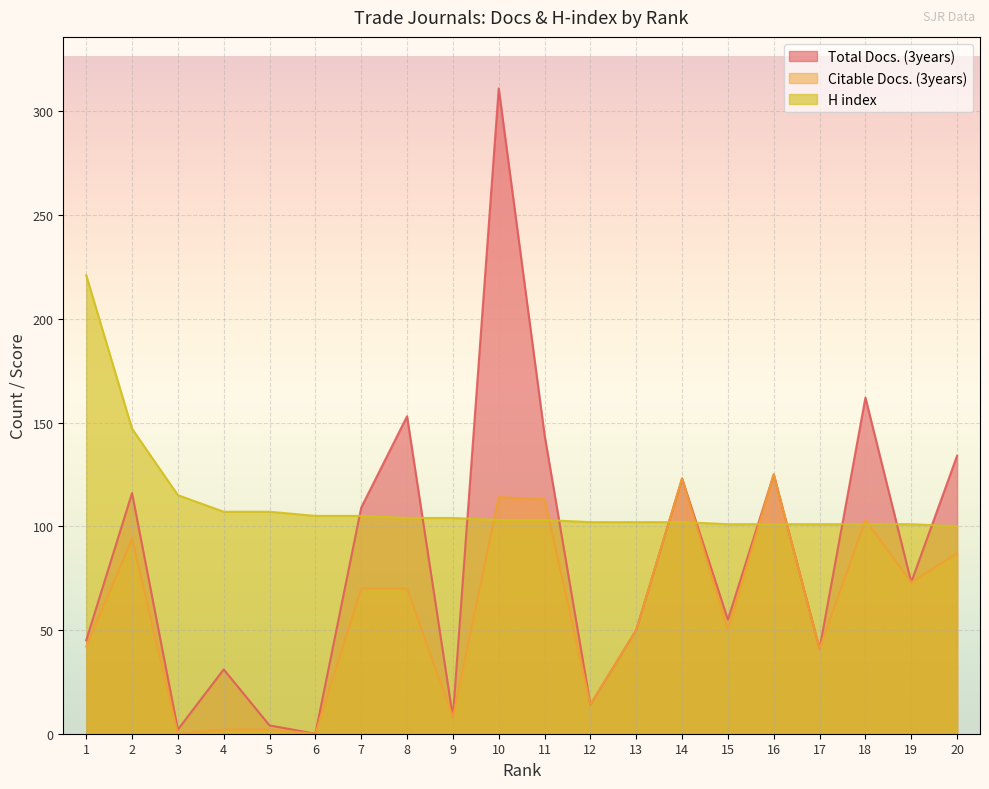

List the labels in order of Total Docs. (3years) value, largest first.

10, 18, 8, 11, 20, 16, 14, 2, 7, 19, 15, 13, 1, 17, 4, 12, 9, 5, 3, 6